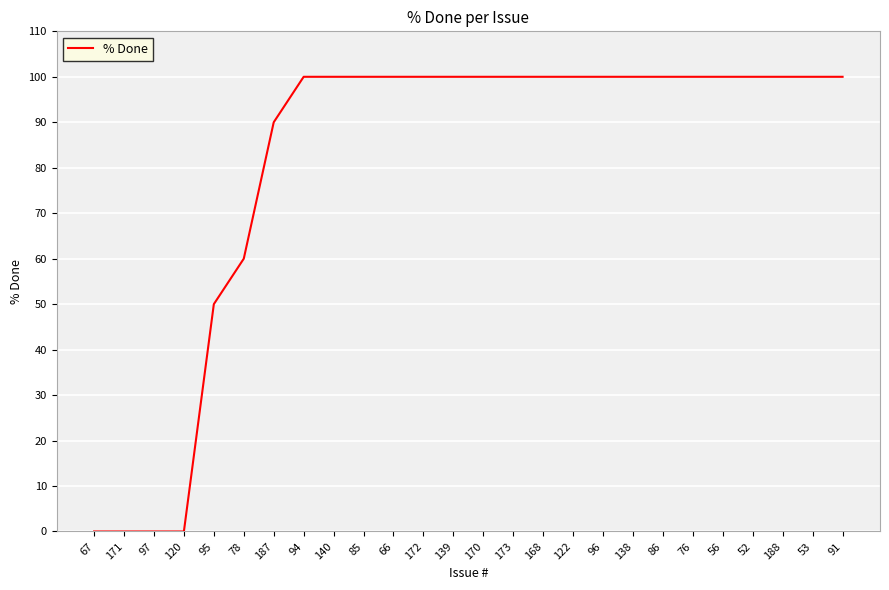

How many lines are shown in the chart?

1